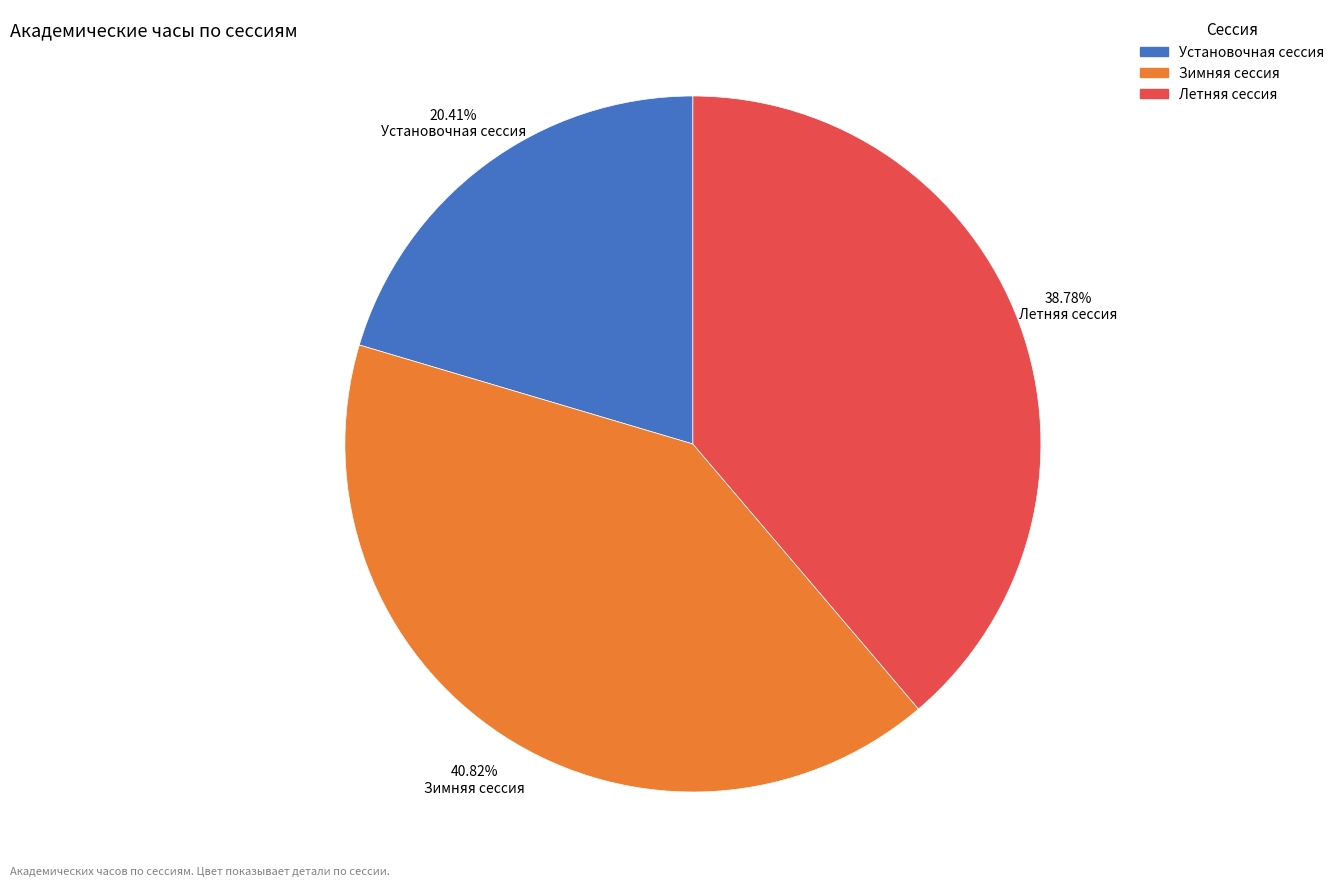

What is the largest slice in the pie chart?

Зимняя сессия